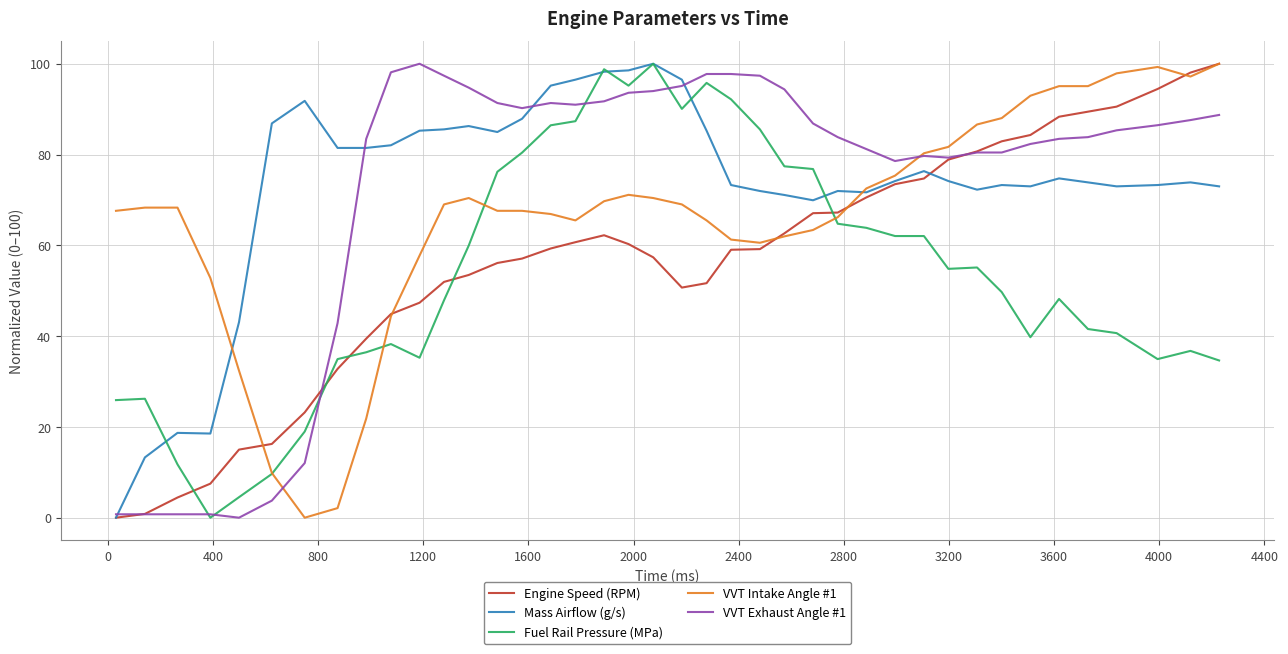

What is the maximum value shown in the chart?

100.0